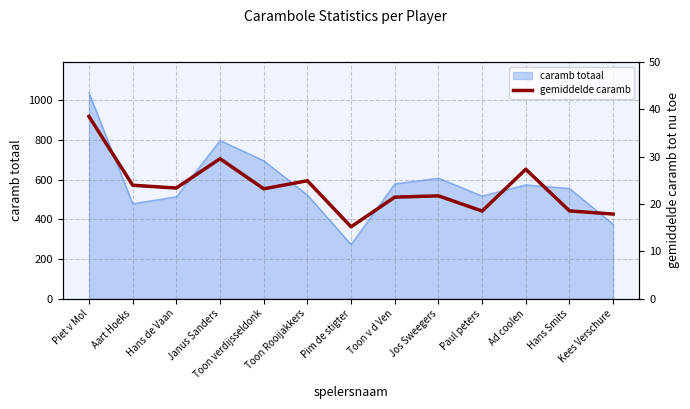

At which label does the data first exceed 23?

Piet v Mol